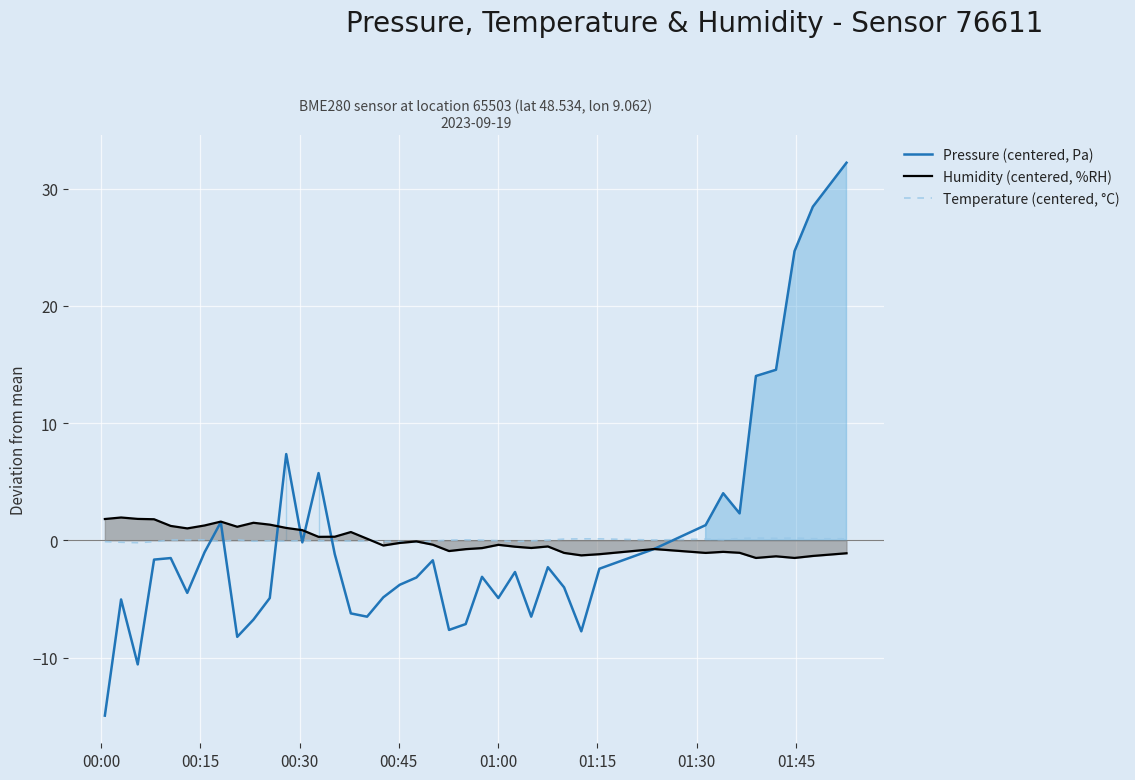

What is the lowest value of the Humidity (centered, %RH) series?

-1.5